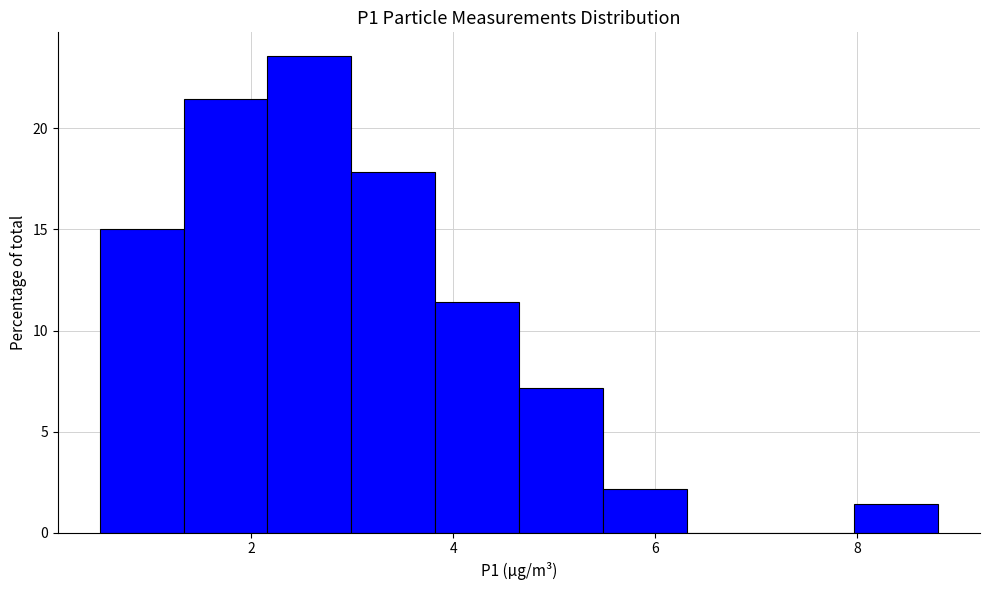

What is the height of the bar covering 2.2 to 3.0 on the x-axis? Neither the bar edges nor the heights are printed on the chart, so give them approximately, as read against the axes.

23.5